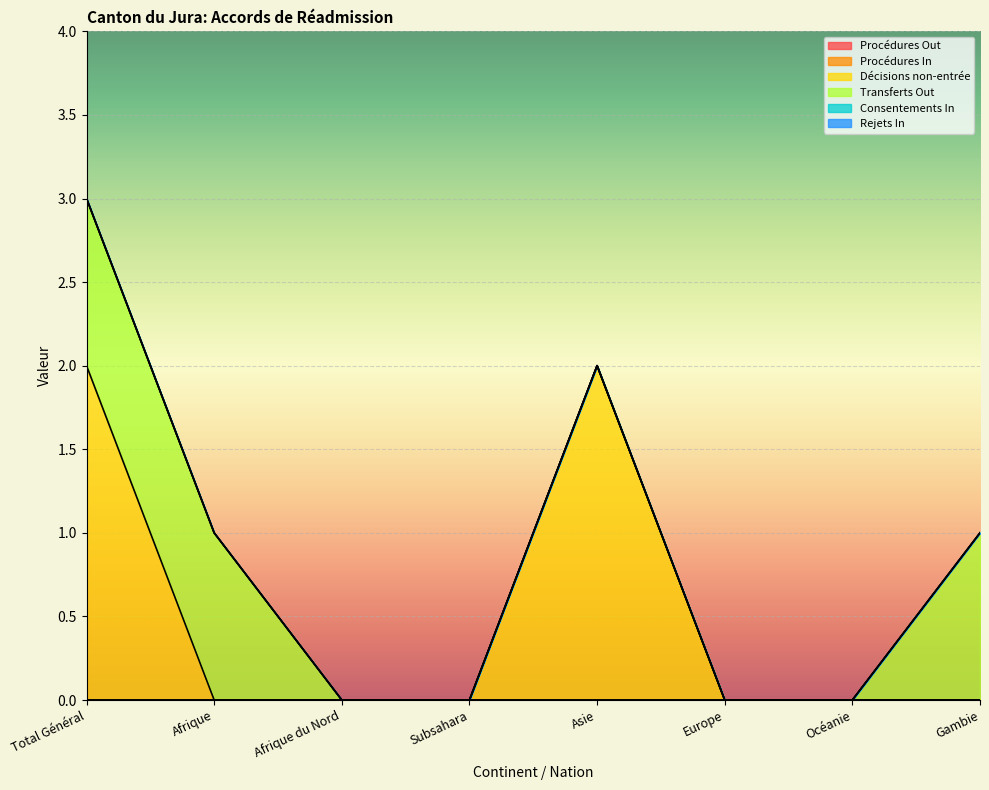

How many distinct data groups are displayed?

6